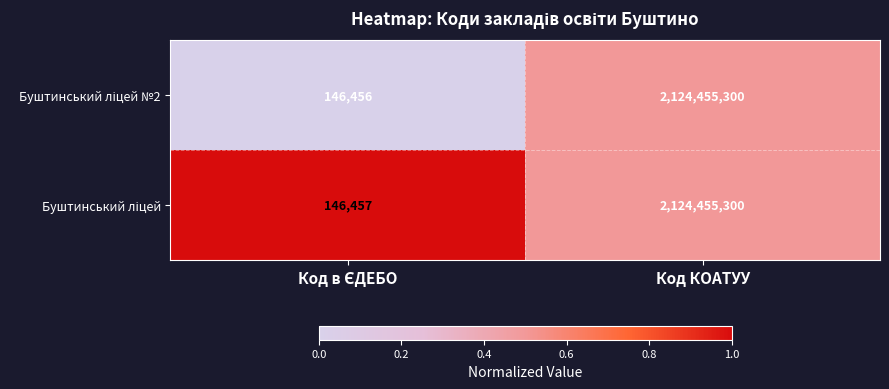

What is the smallest value displayed?

146456